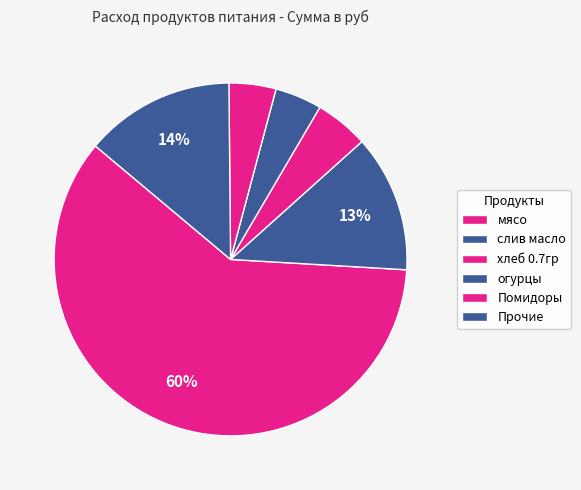

To the nearest percent, what percentage of the pie is огурцы?

4%